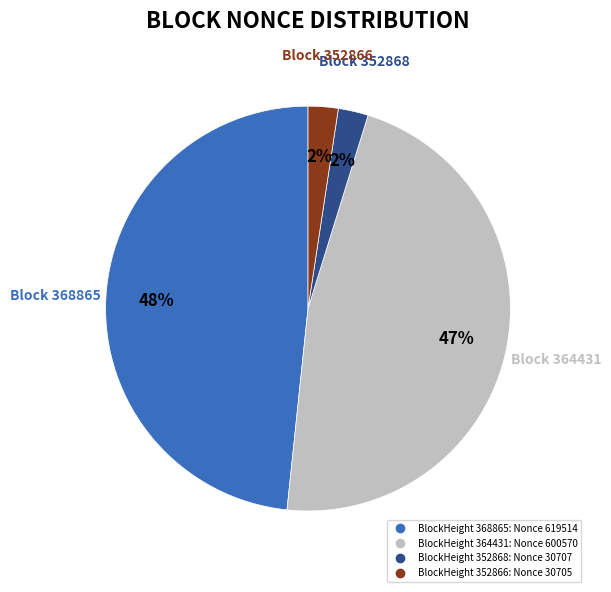

To the nearest percent, what is the difference between the largest and smallest slice percentages?

46%